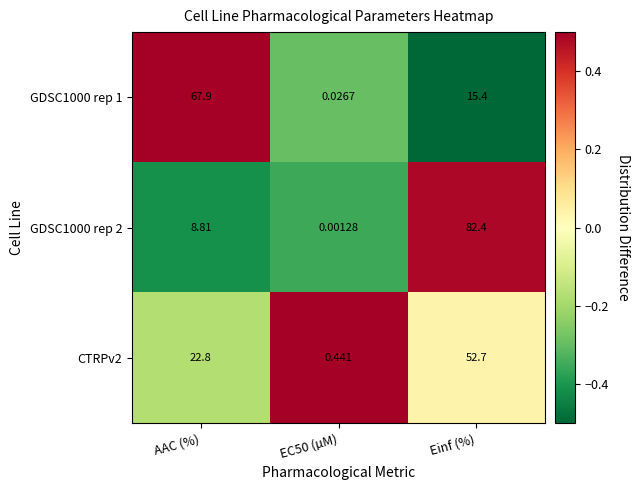

Is the value of GDSC1000 rep 1 at AAC (%) greater than the value of GDSC1000 rep 2 at Einf (%)?

No